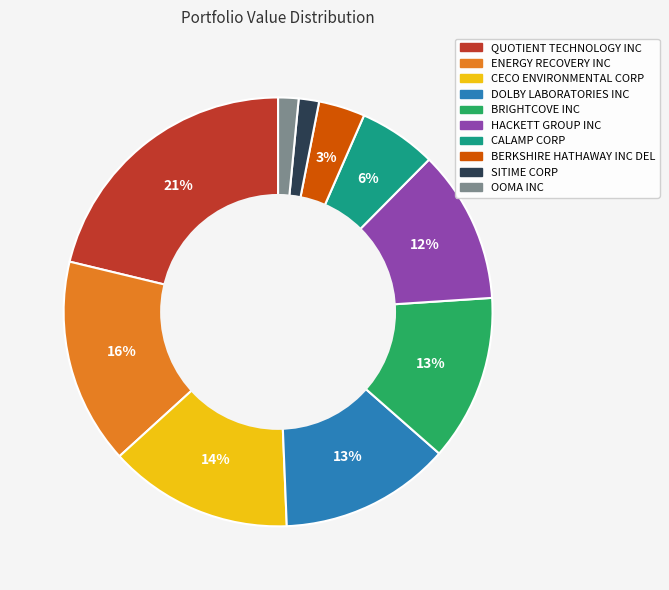

To the nearest percent, what is the average slice percentage?

10%